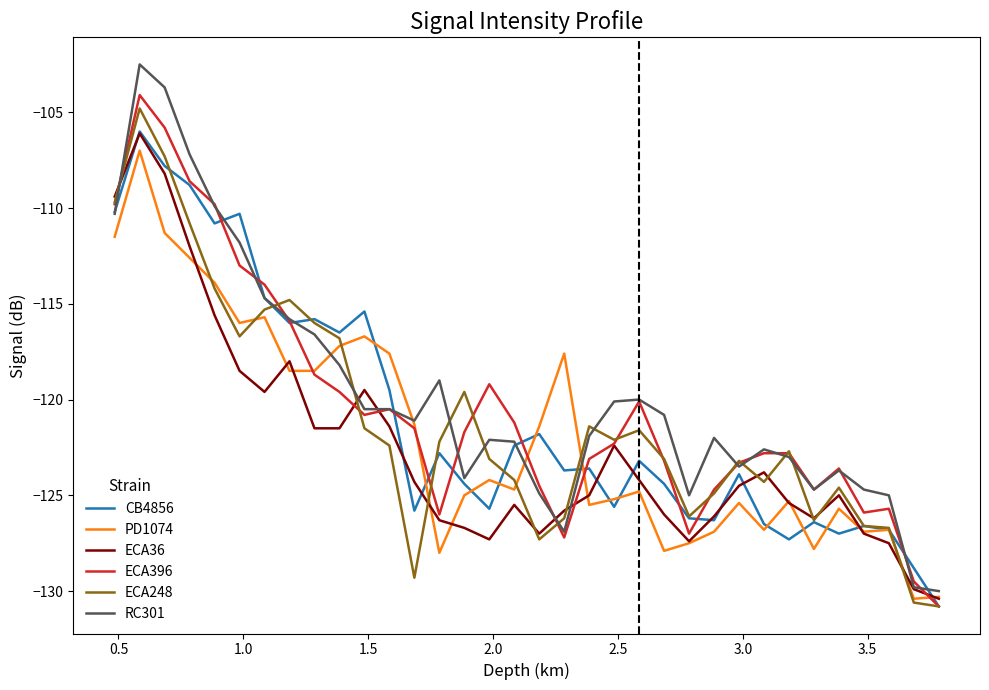

What are all the series names shown in the legend?

CB4856, PD1074, ECA36, ECA396, ECA248, RC301